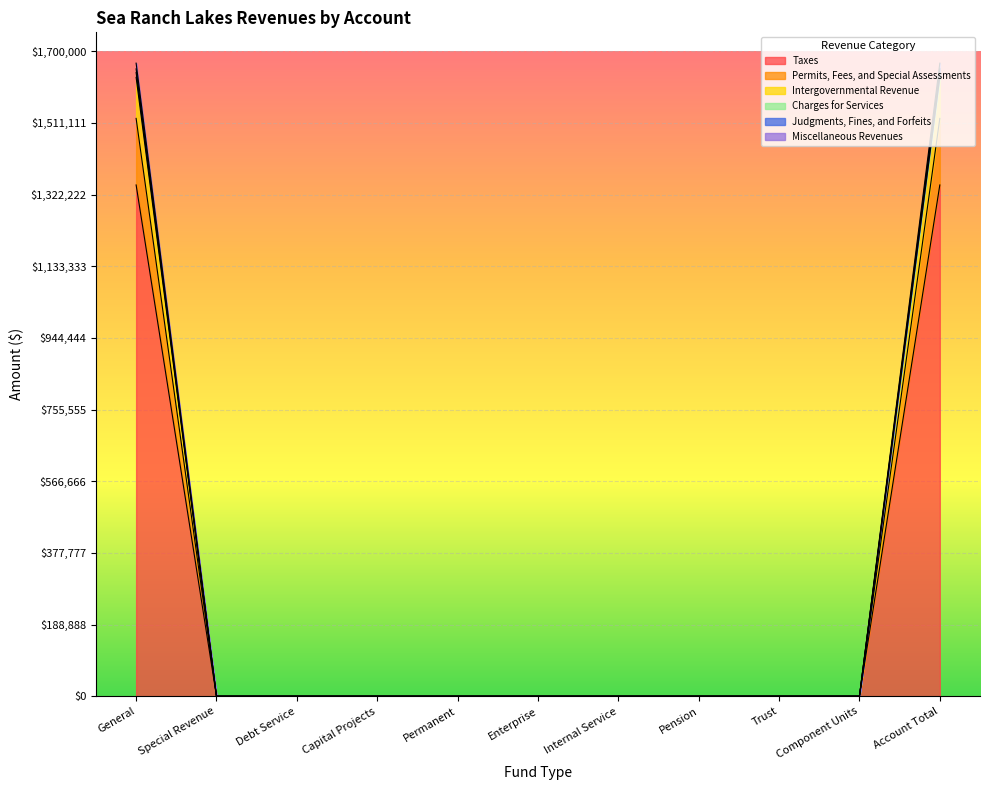

What is the difference between the maximum and minimum values in the Miscellaneous Revenues series?

1643873